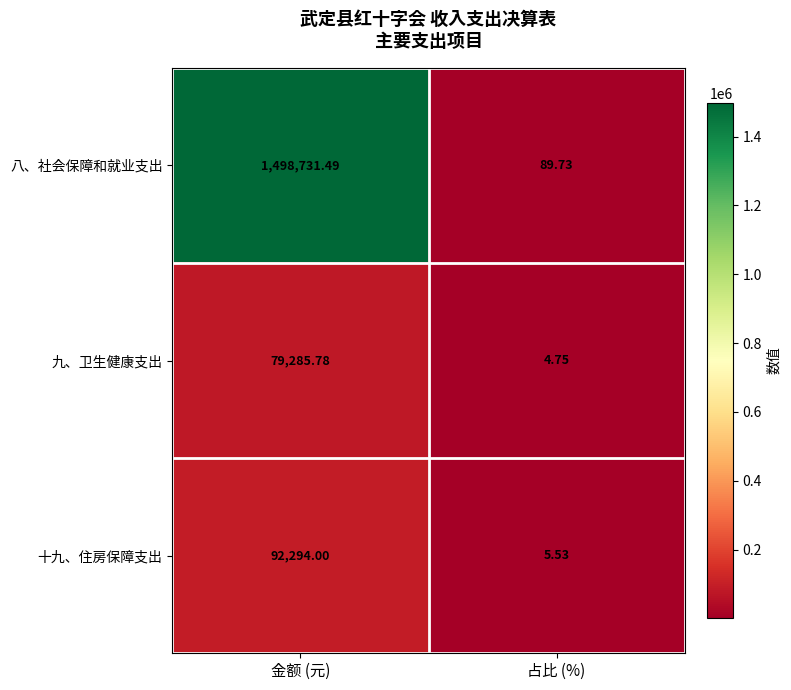

At which category does the chart reach its minimum across all series?

占比 (%)